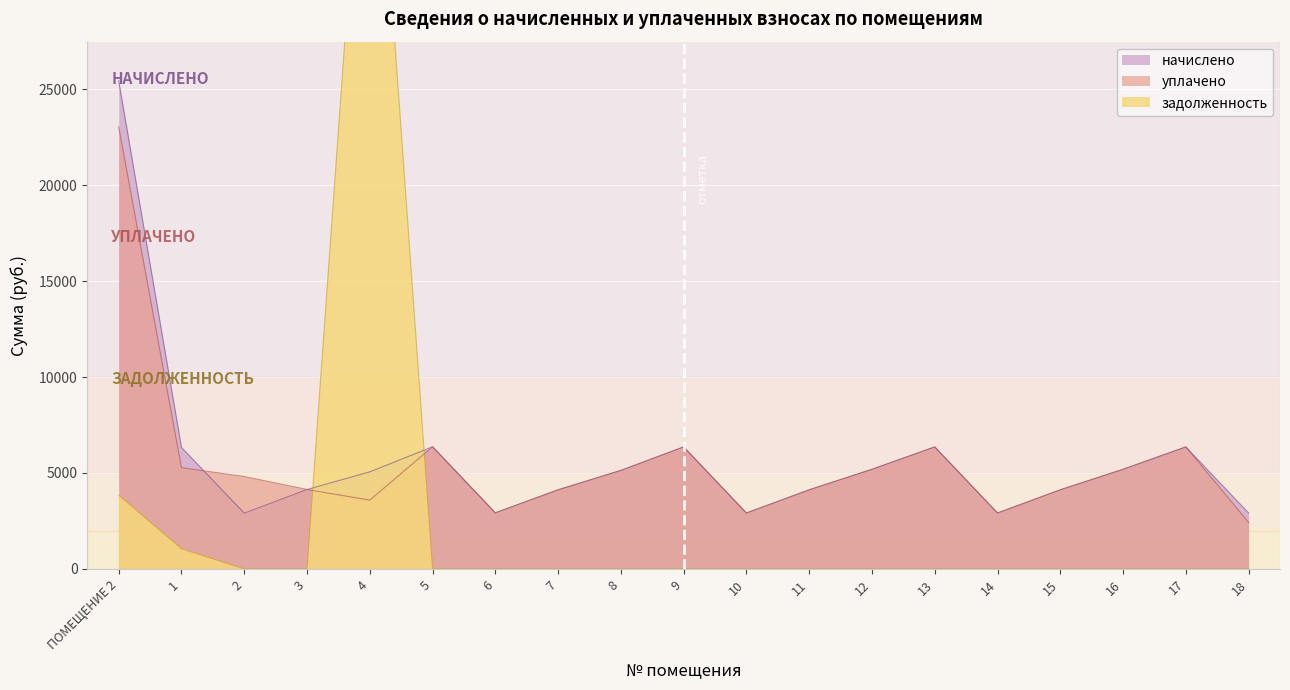

True or false: задолженность has a value of -17685.4 at 17.

False